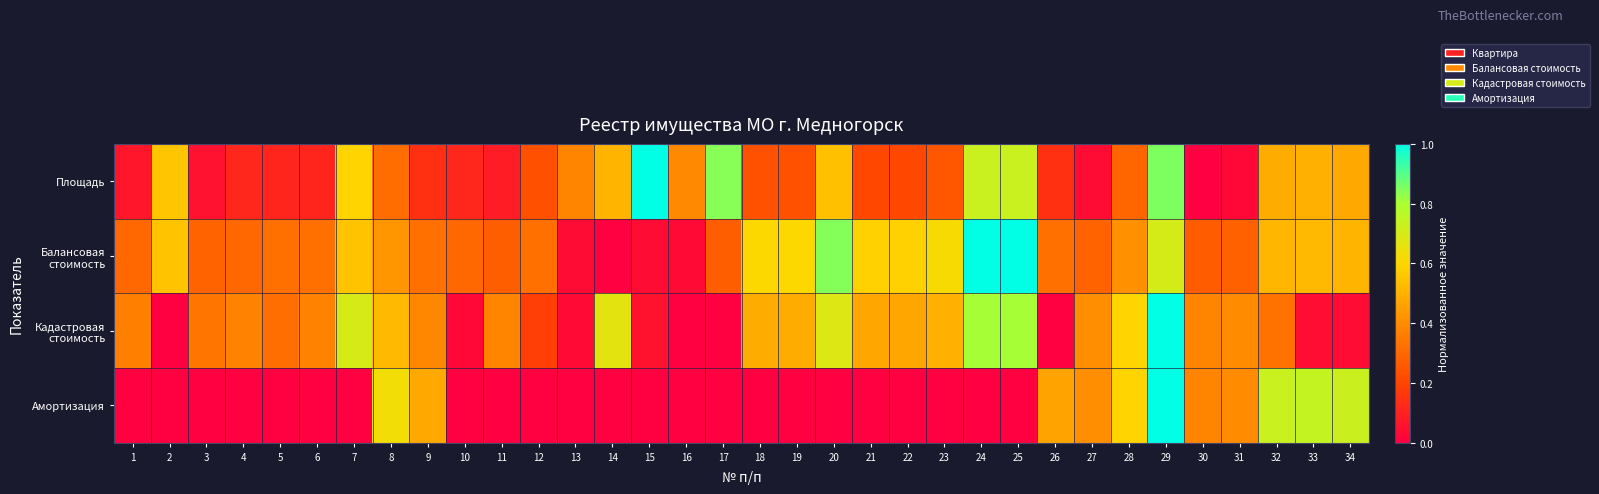

List the series in order of their peak value, highest first.

Площадь, Балансовая стоимость, Кадастровая стоимость, Амортизация